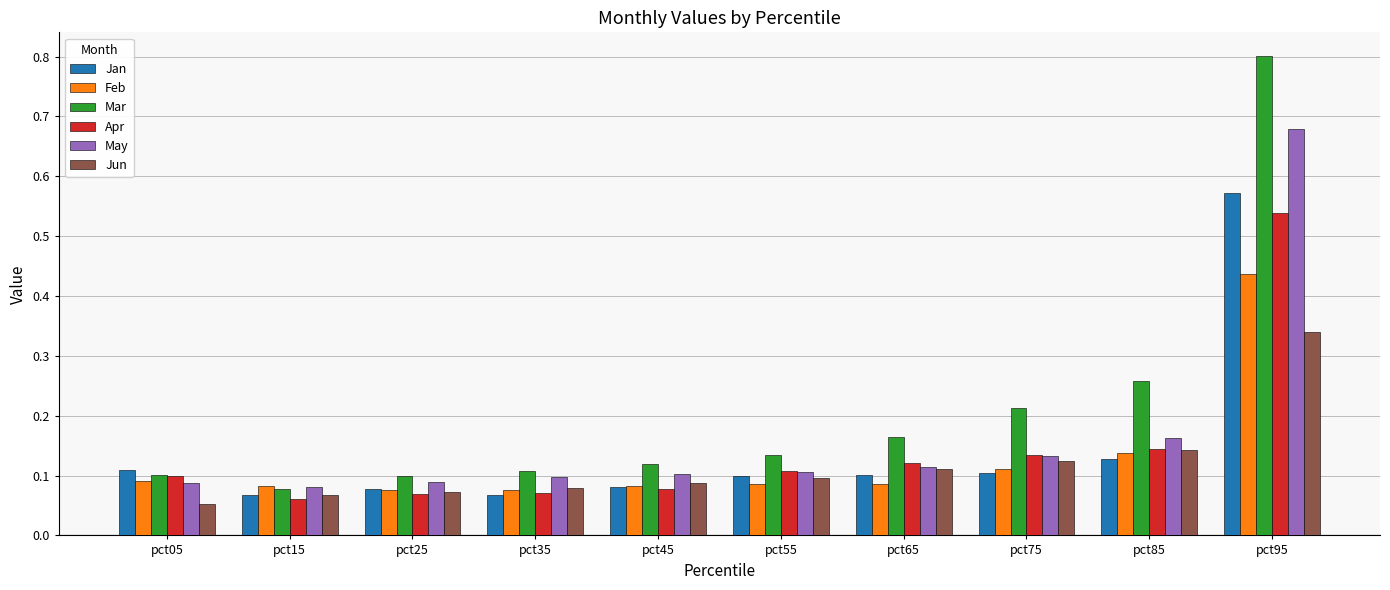

The Apr series shows 0.2 at pct75. True or false?

False